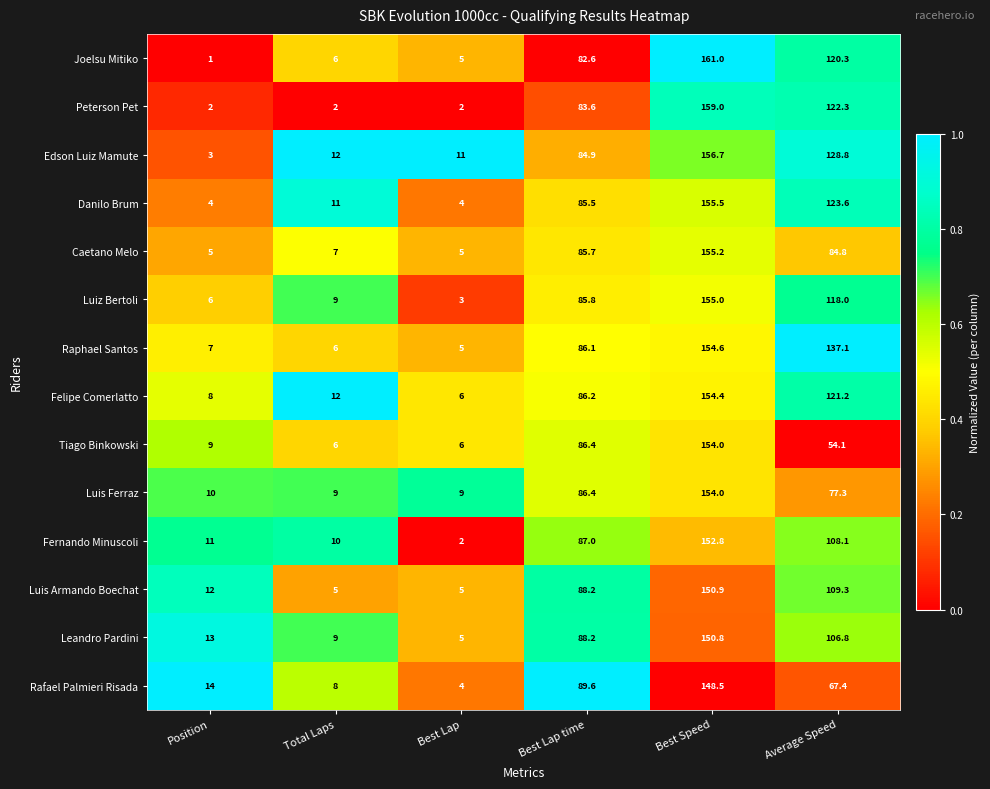

Which series has the largest range (max minus min)?

Joelsu Mitiko